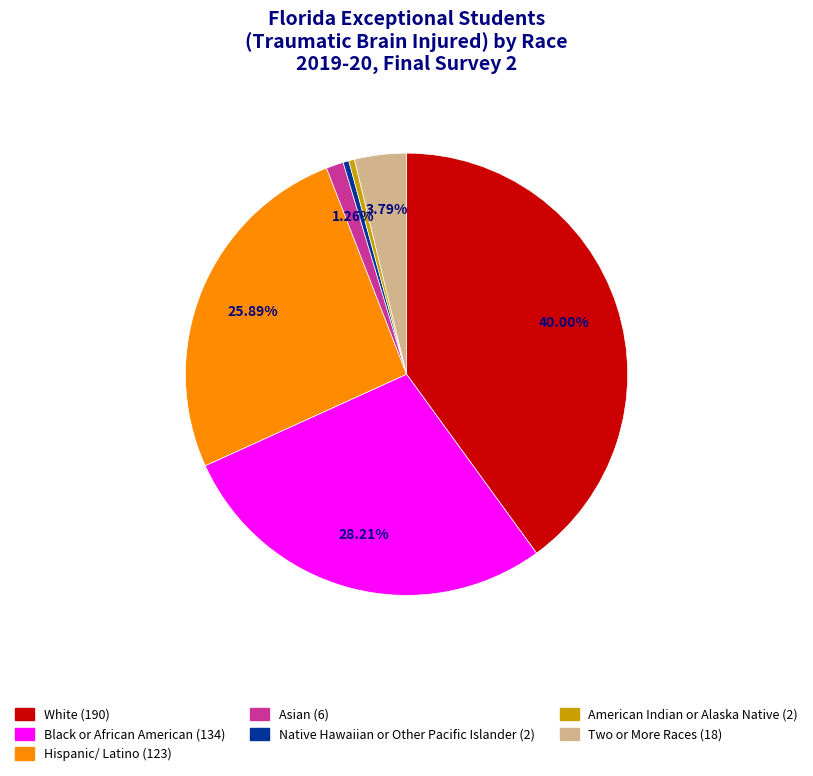

What is the largest slice in the pie chart?

White